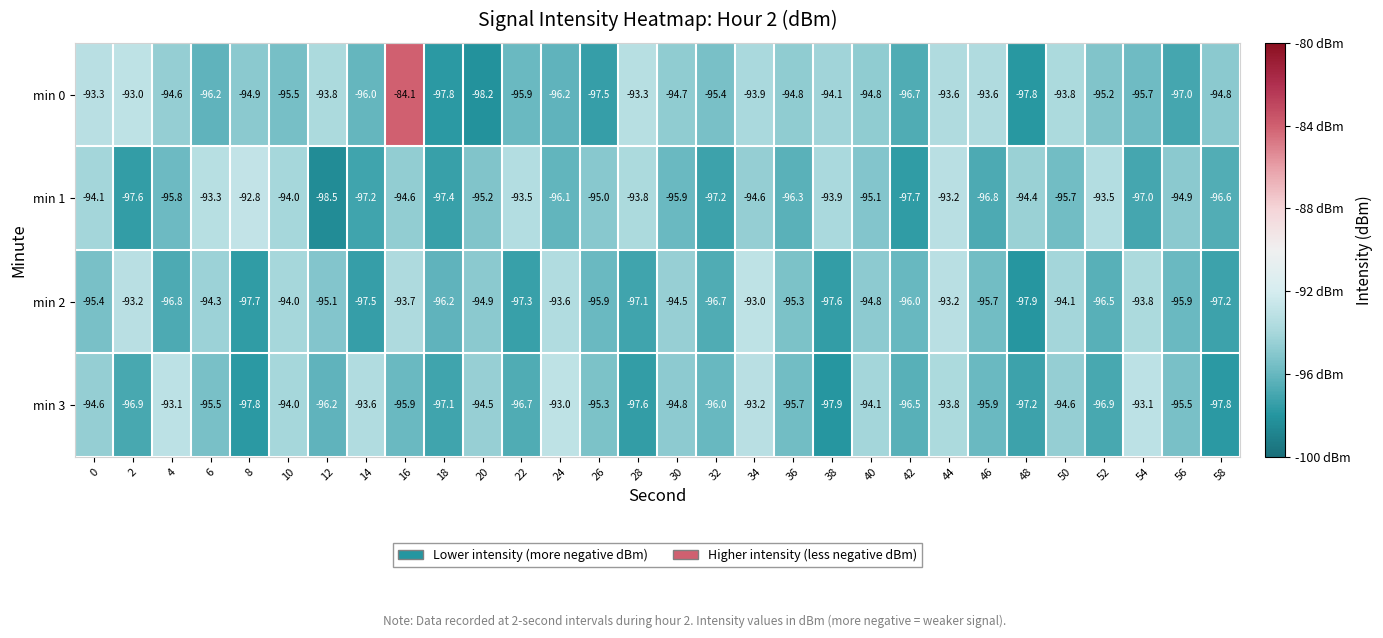

What is the average value of the min 2 series?

-95.5